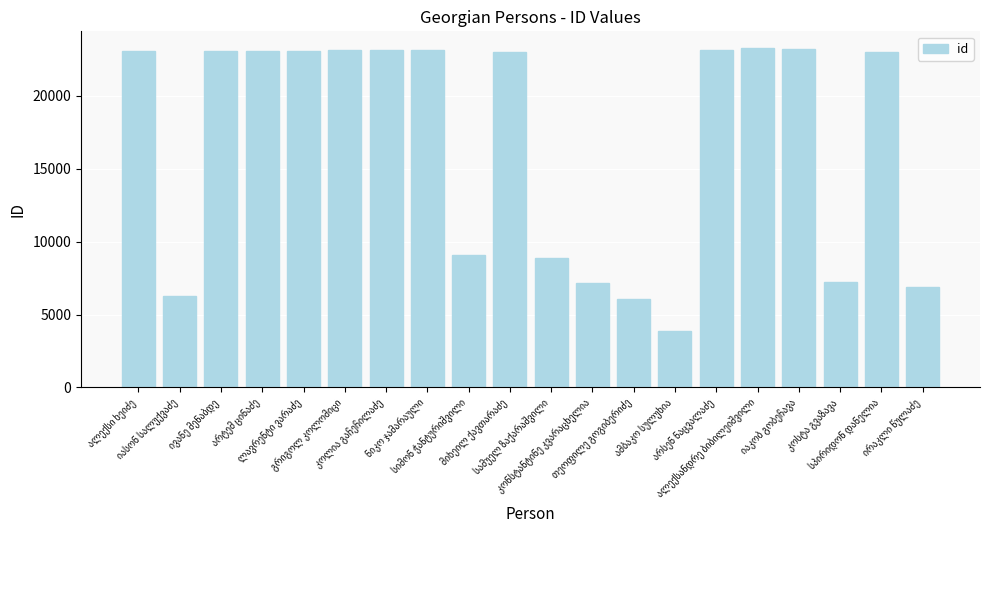

What is the minimum value shown in the chart?

3884